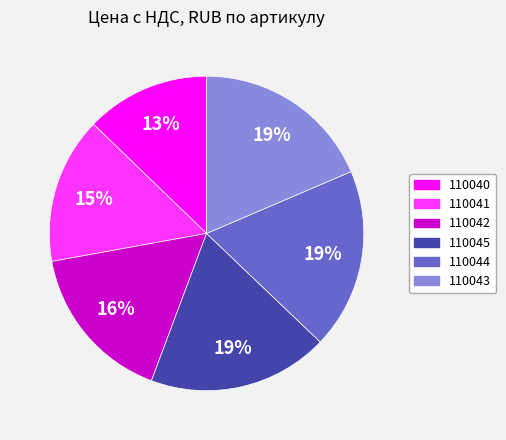

Which slice is the smallest?

110040